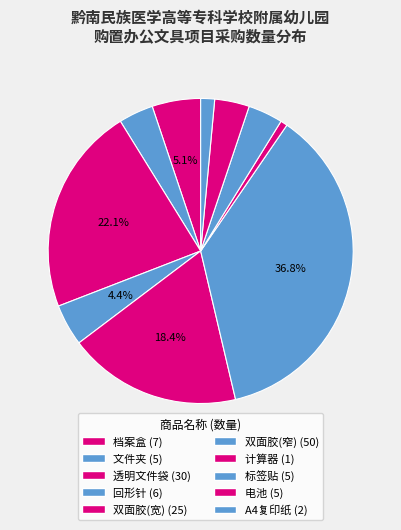

What is the total percentage of A4复印纸 and 文件夹?

5.1%